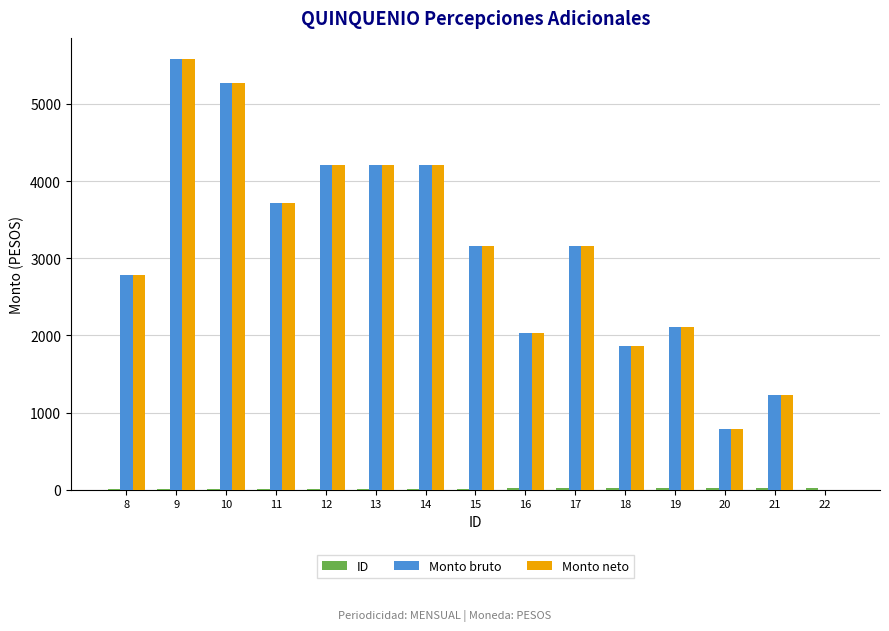

What is the sum of all Monto neto values?

44330.6